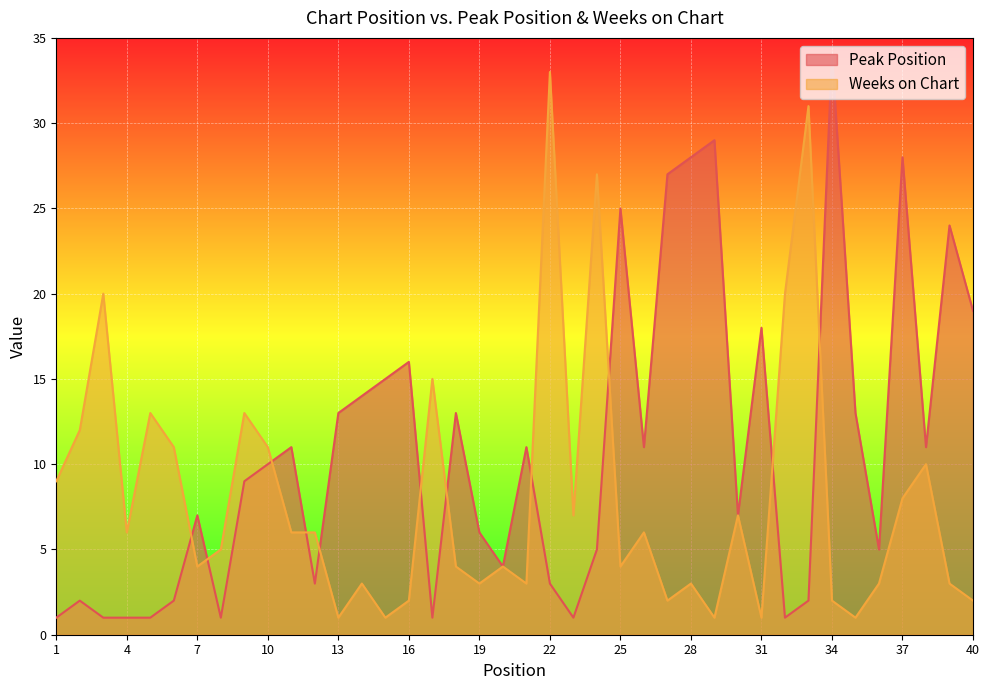

Which series changed the most between 5 and 16?

Peak Position